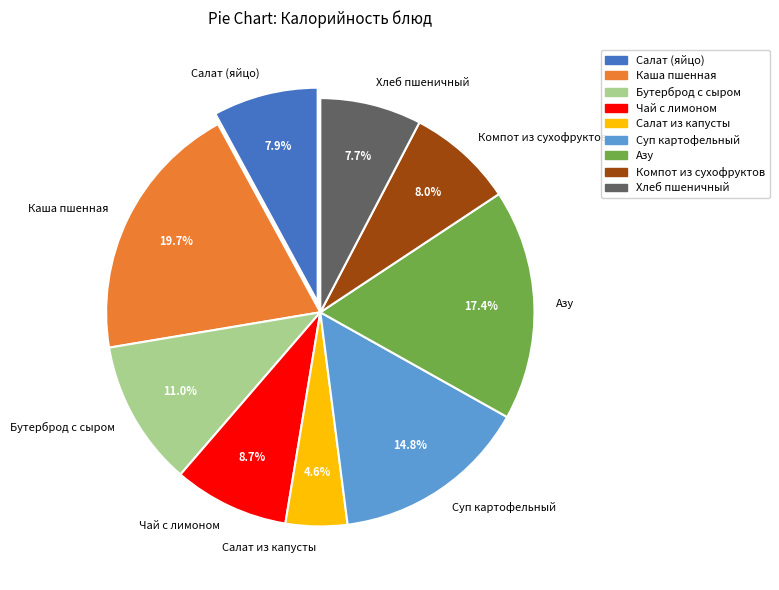

Does Хлеб пшеничный account for over 50% of the chart?

No